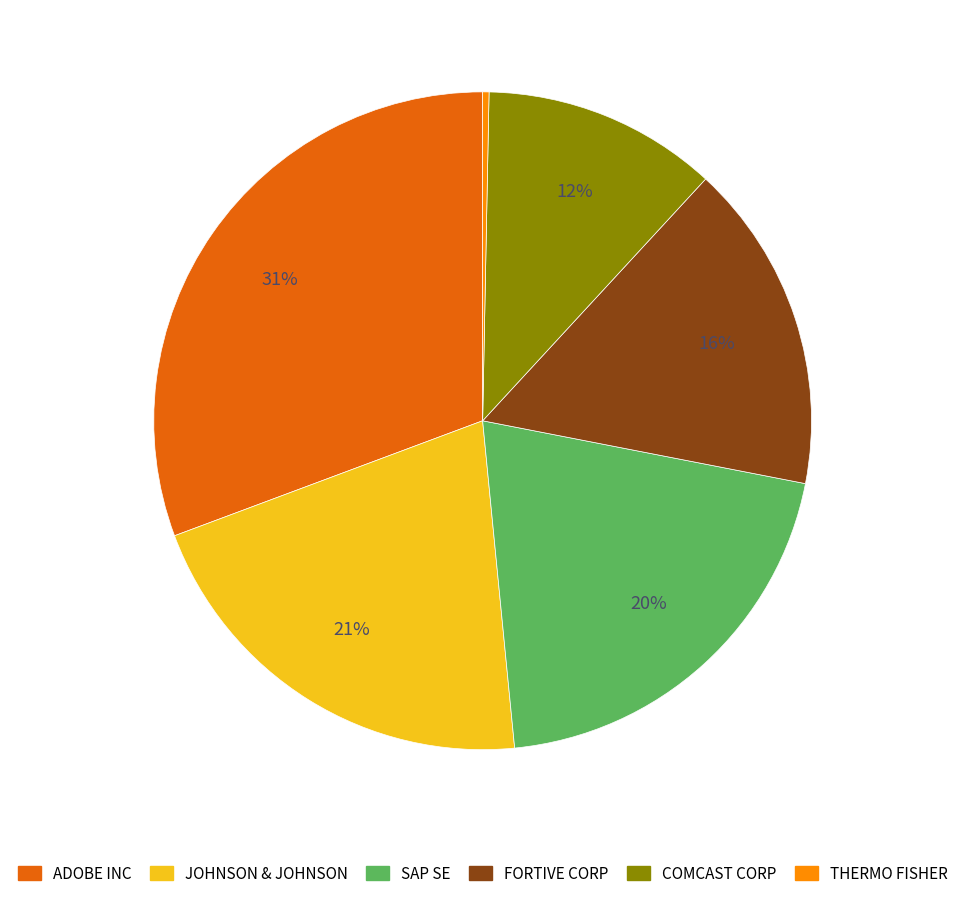

Does any single category account for the majority?

No